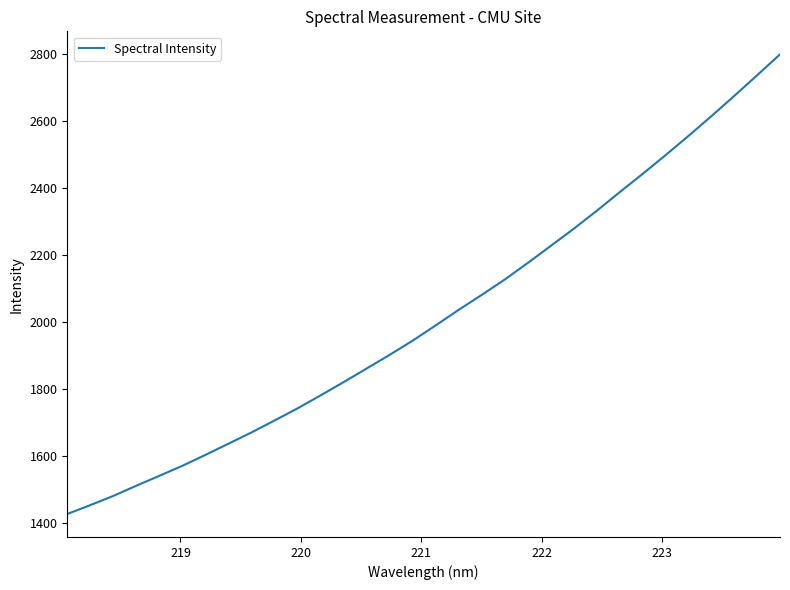

What is the greatest value displayed?

2799.9